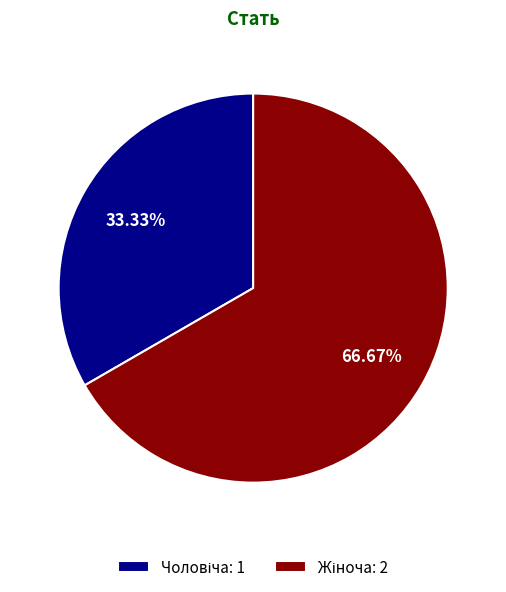

Is there any slice that represents more than half of the pie?

Yes